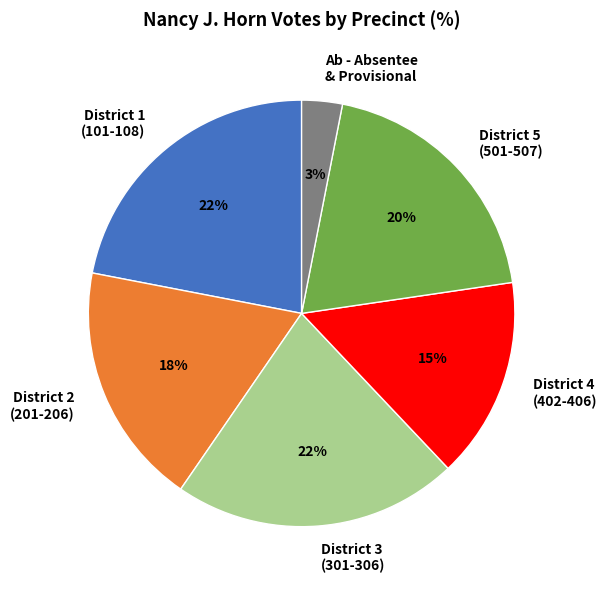

To the nearest percent, what percentage of the pie is District 3 (301-306)?

22%